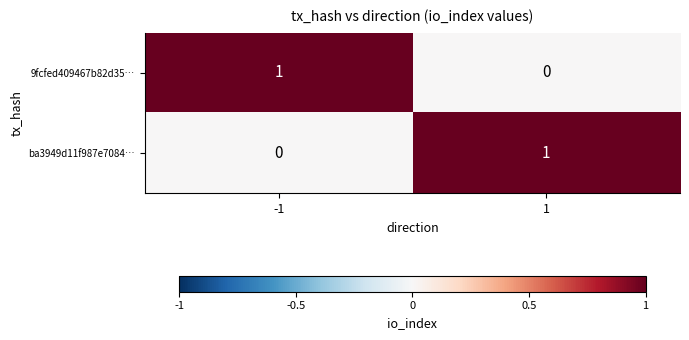

Reading right to left, list all the values displayed in this chart.

9fcfed409467b82d35…: 1=0	-1=1
ba3949d11f987e7084…: 1=1	-1=0